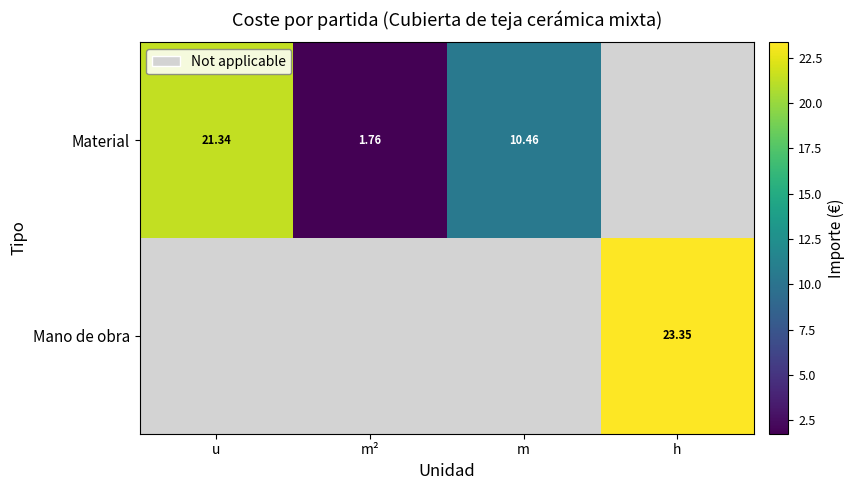

Which series has the largest range (max minus min)?

Material